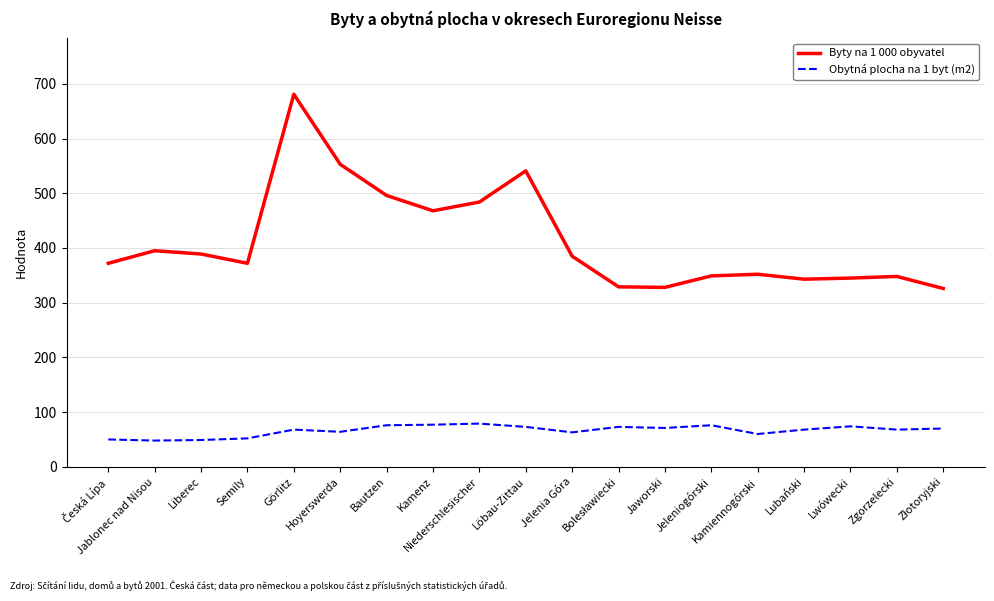

Rank the series by their average value, from highest to lowest.

Byty na 1 000 obyvatel, Obytná plocha na 1 byt (m2)